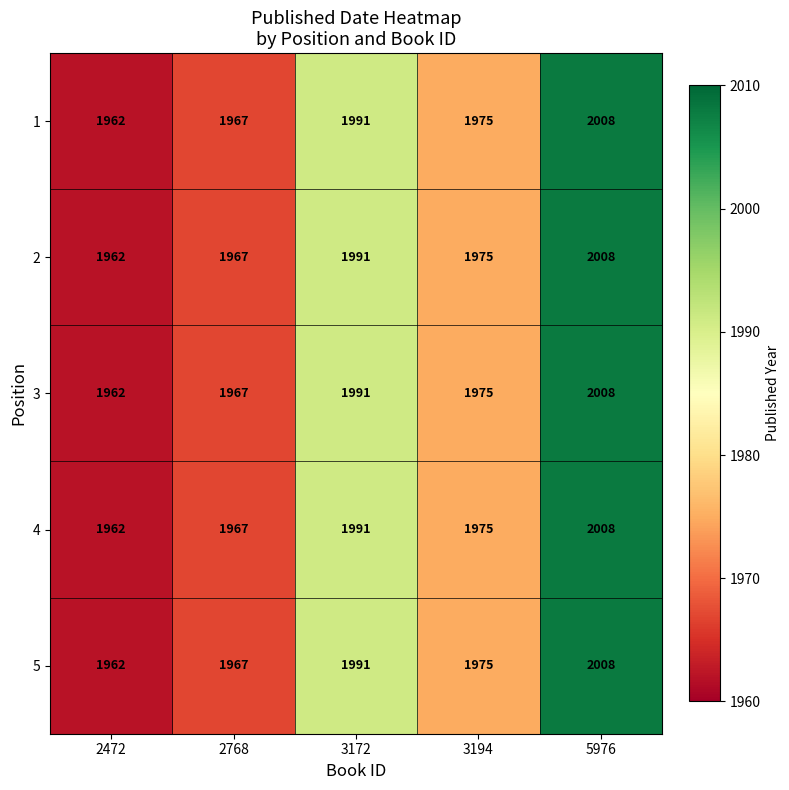

At which category is the sum across all series the highest?

5976